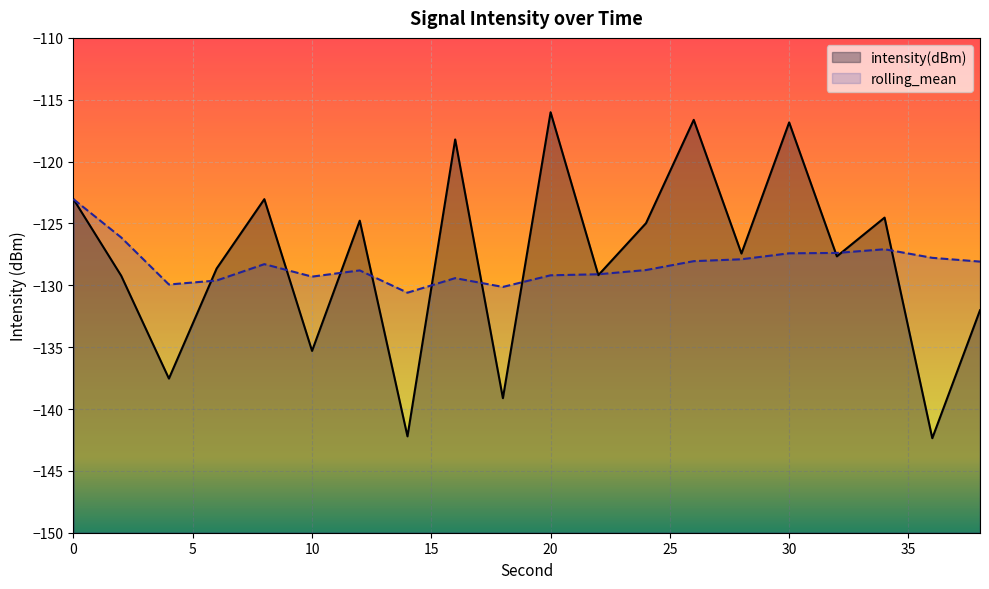

How many values in the intensity(dBm) series exceed -127?

9